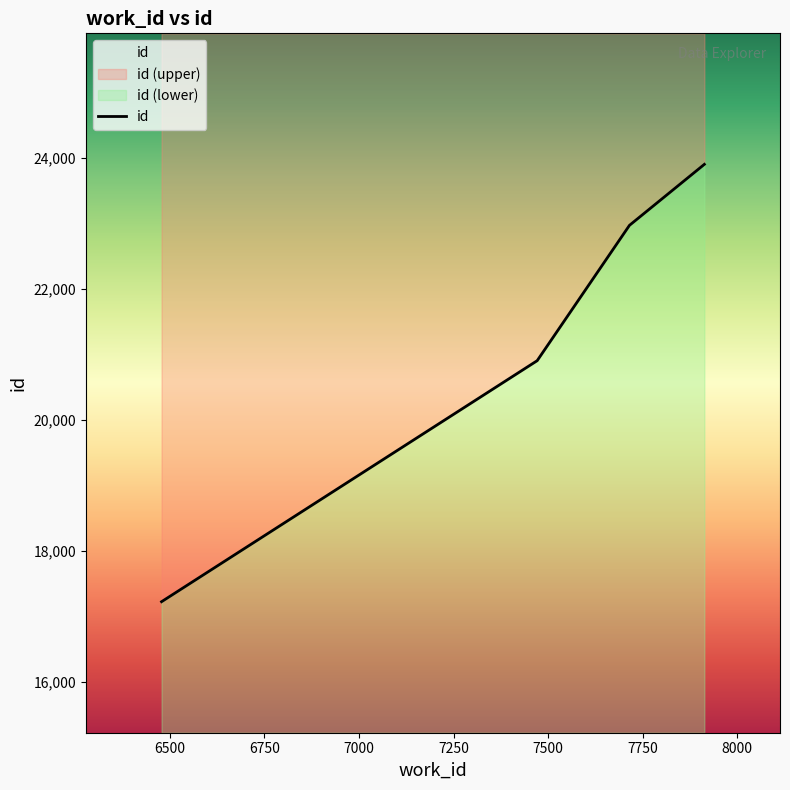

Count the values in the range 20904 to 23901.

3